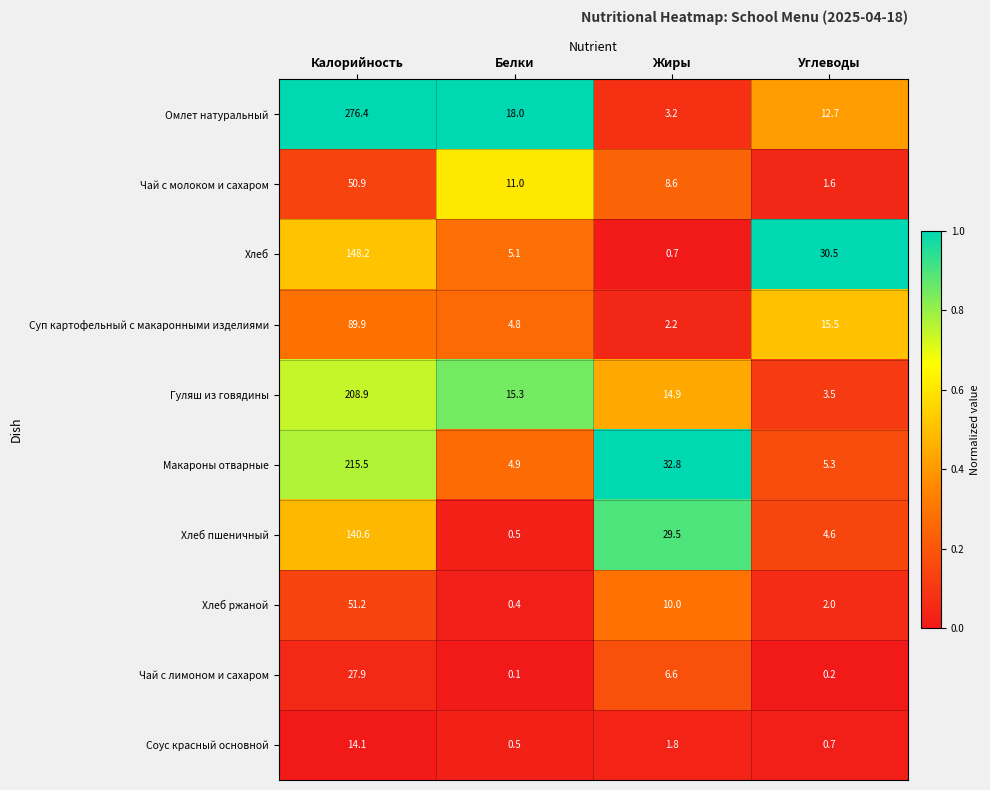

At Углеводы, list the series in order from smallest to largest.

Чай с лимоном и сахаром, Соус красный основной, Чай с молоком и сахаром, Хлеб ржаной, Гуляш из говядины, Хлеб пшеничный, Макароны отварные, Омлет натуральный, Суп картофельный с макаронными изделиями, Хлеб